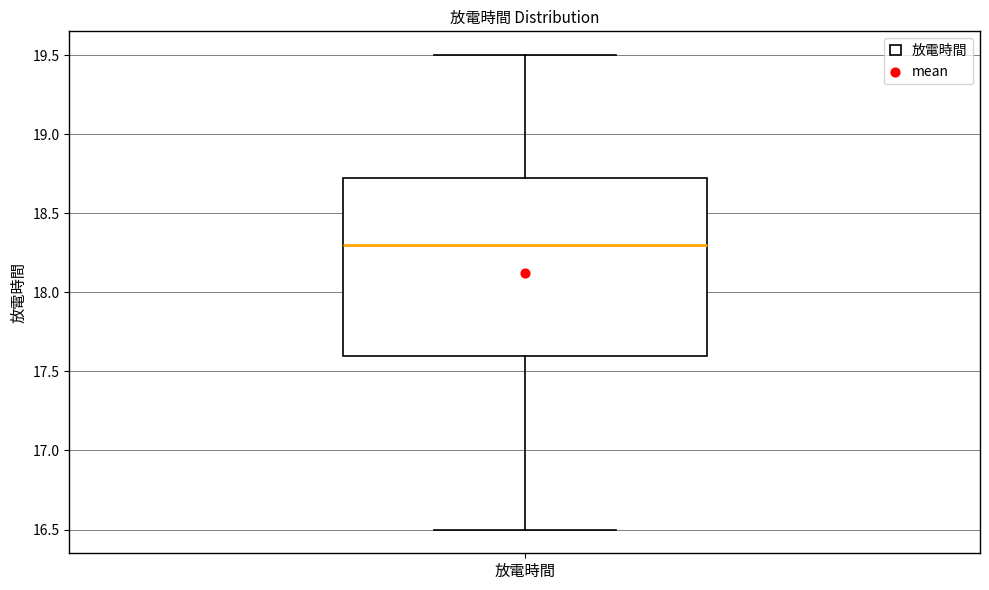

Where is the lower edge of the box for 放電時間 on the y-axis? The values are not printed on the chart, so give them approximately, as read against the axis.

17.60